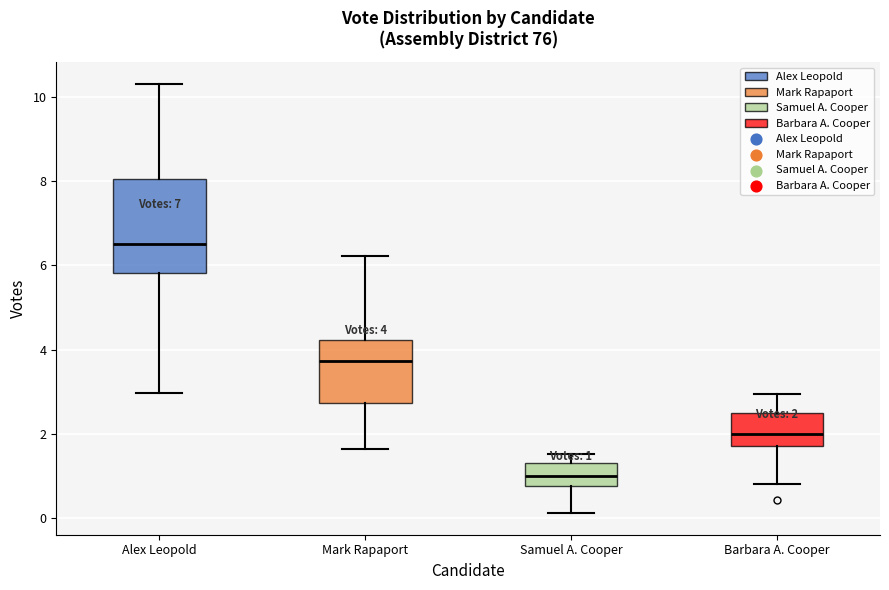

Which box is the tallest, from its lower edge to its upper edge?

Alex Leopold